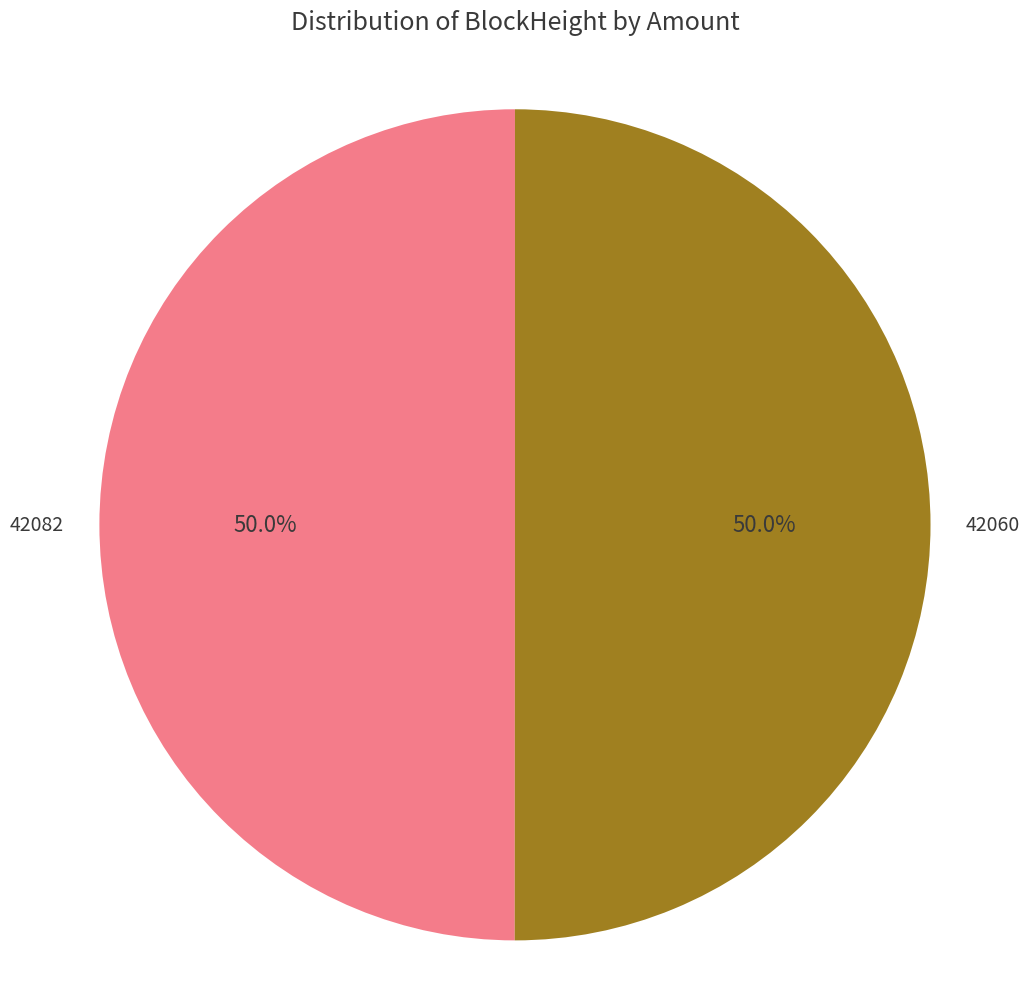

To the nearest percent, what is the difference between the largest and smallest slice percentages?

0%